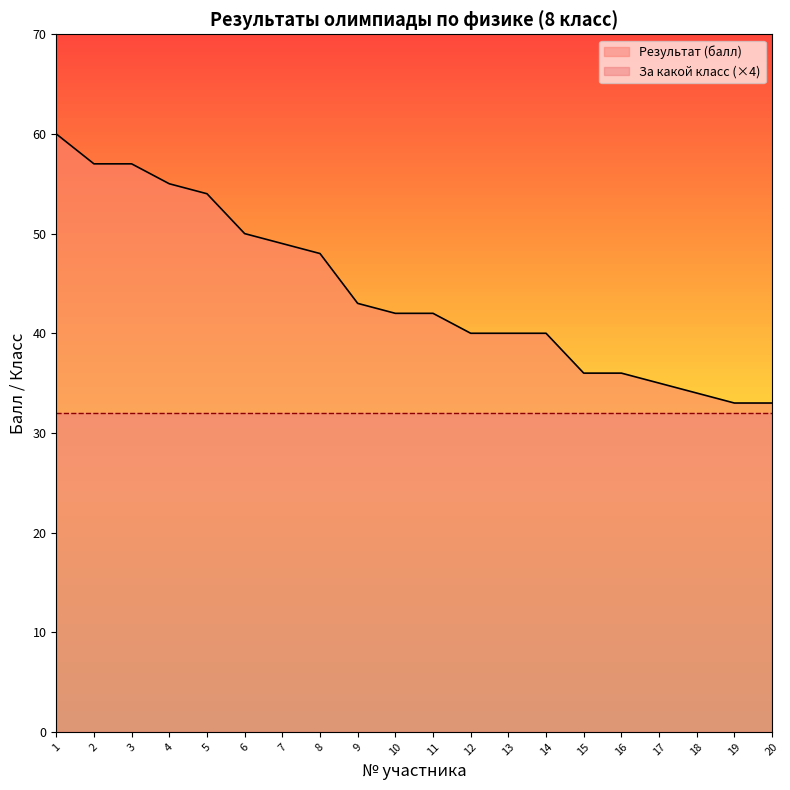

True or false: there are more than 1 points higher than both neighbors.

False